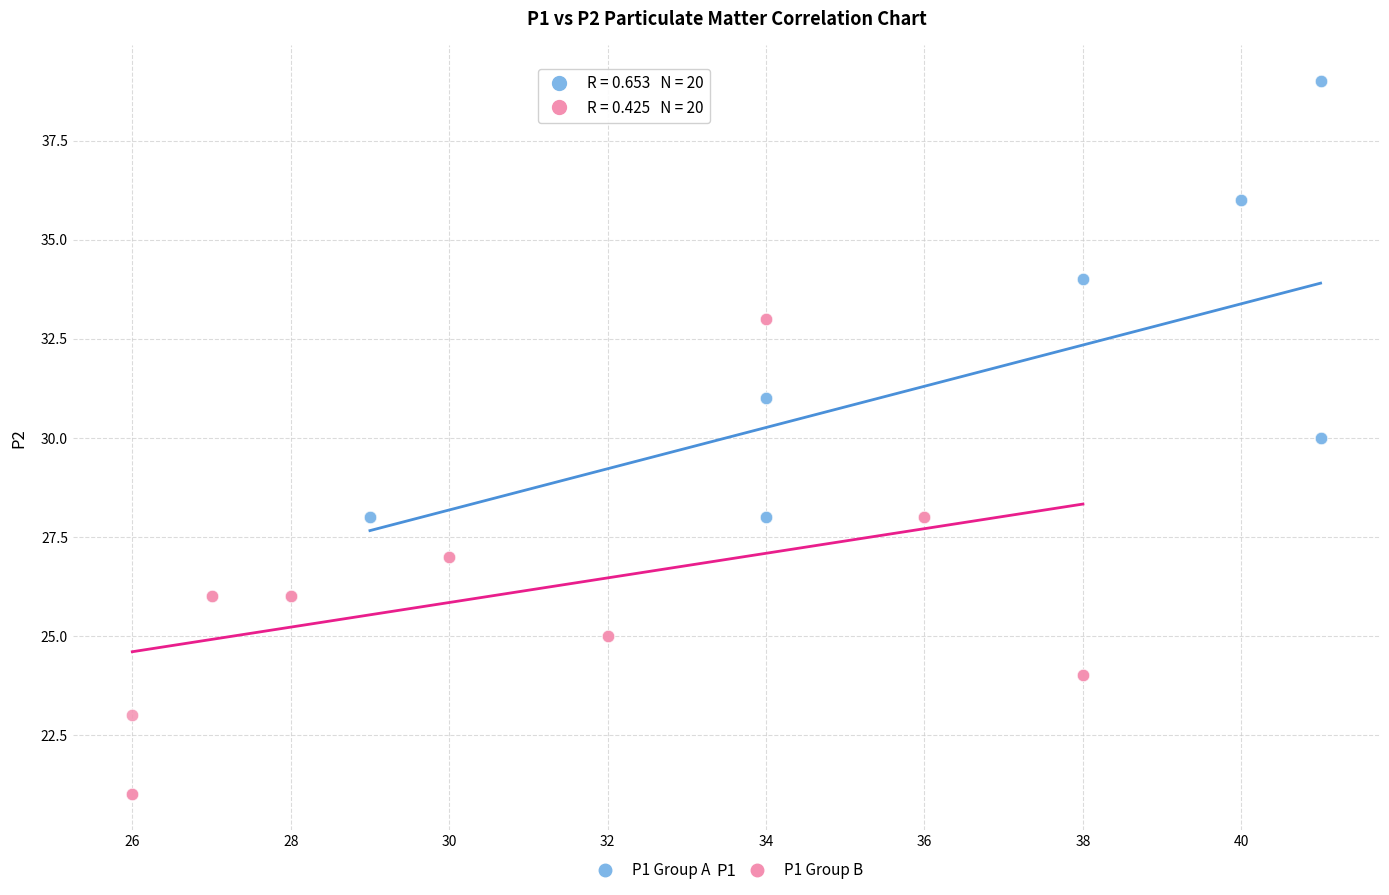

Which series reaches the maximum Y coordinate?

P1 Group A